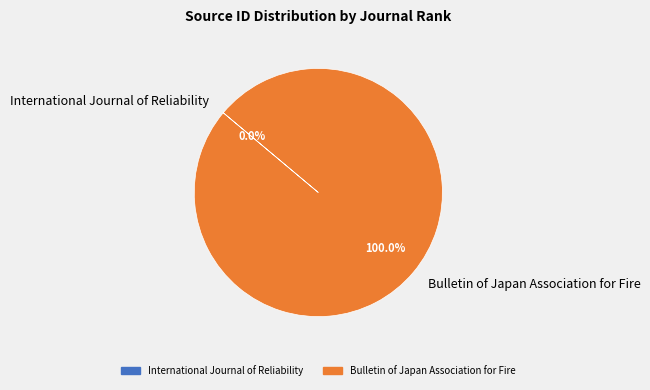

The Bulletin of Japan Association for Fire slice represents 91% of the pie. True or false?

False